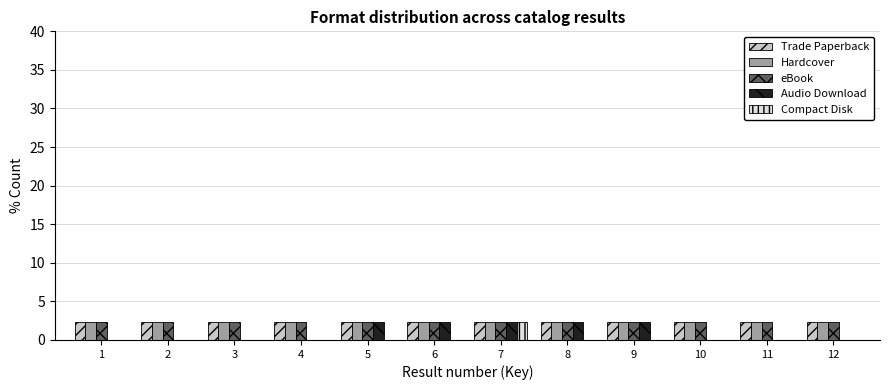

The value of Audio Download at 9 is 2.4. True or false?

True